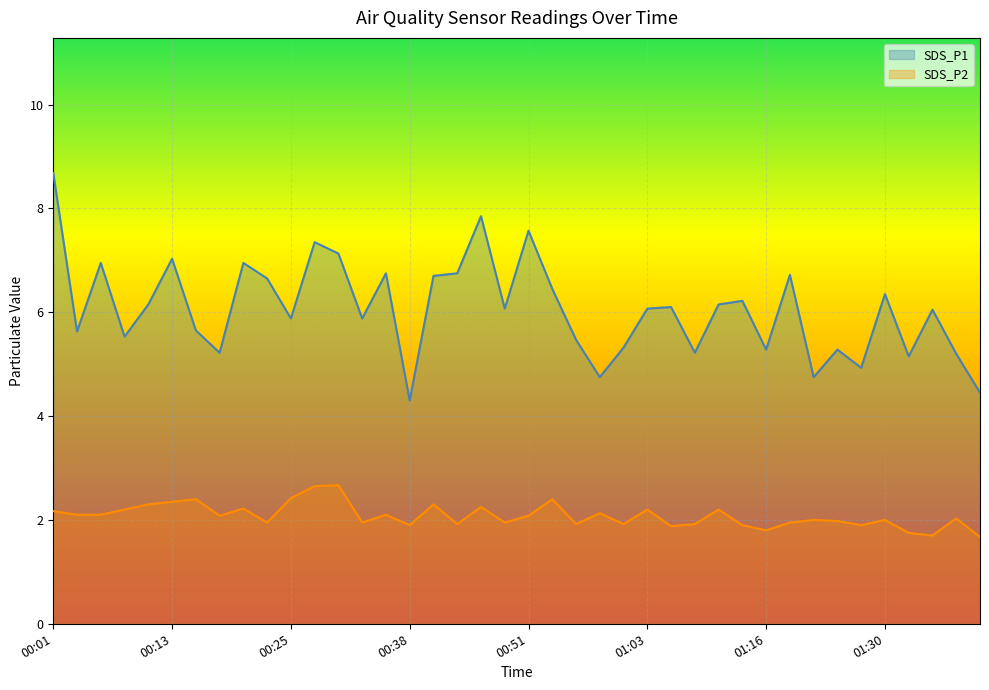

Which category has the highest value across all series?

00:01